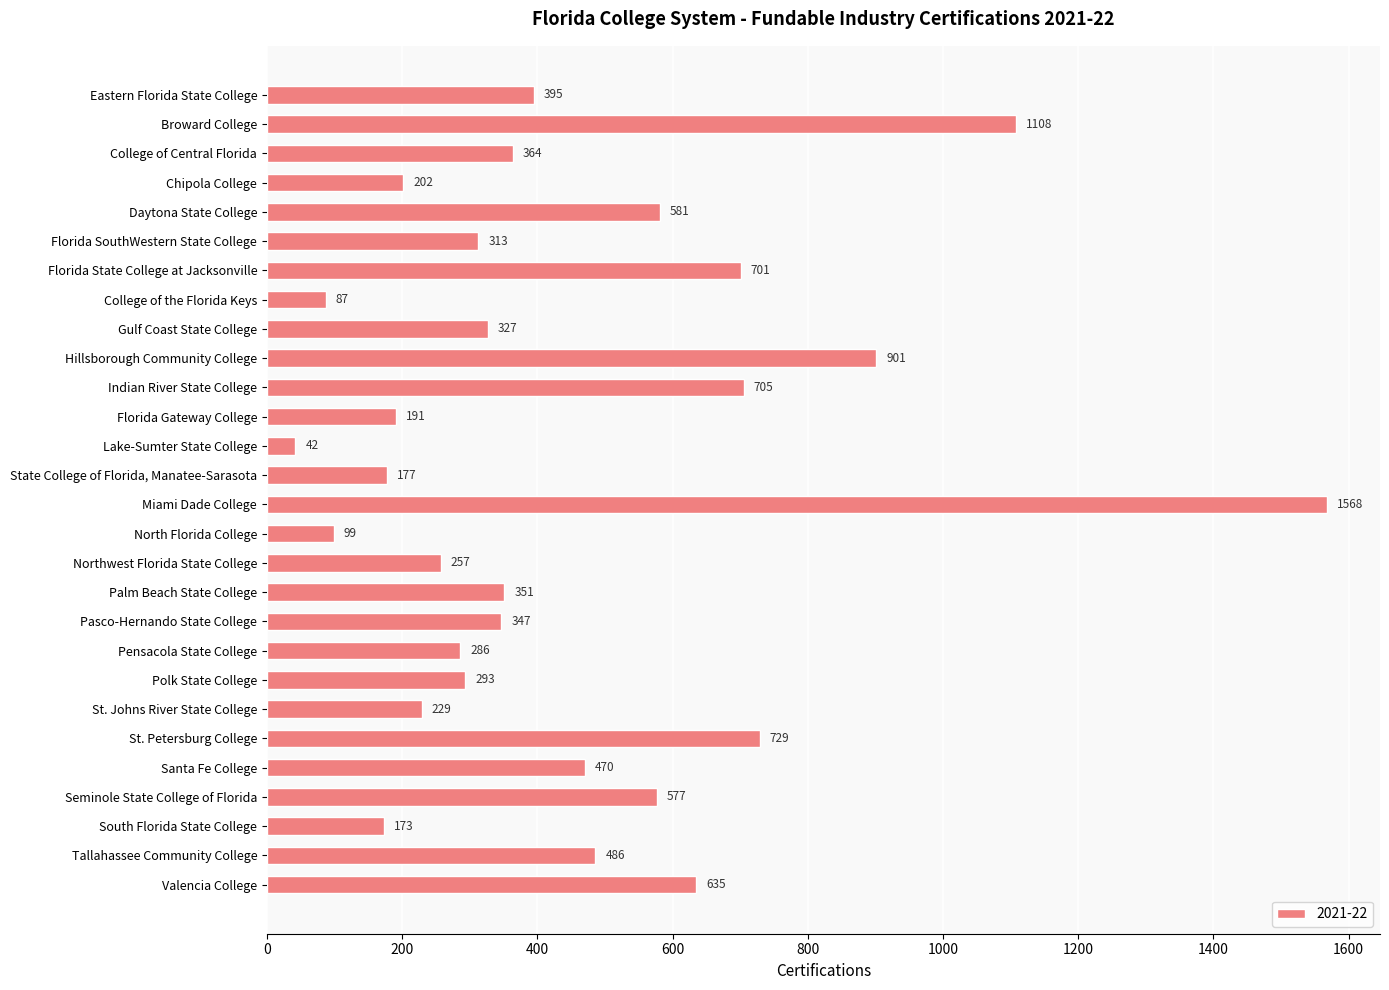

Rank the categories by value from highest to lowest.

Miami Dade College, Broward College, Hillsborough Community College, St. Petersburg College, Indian River State College, Florida State College at Jacksonville, Valencia College, Daytona State College, Seminole State College of Florida, Tallahassee Community College, Santa Fe College, Eastern Florida State College, College of Central Florida, Palm Beach State College, Pasco-Hernando State College, Gulf Coast State College, Florida SouthWestern State College, Polk State College, Pensacola State College, Northwest Florida State College, St. Johns River State College, Chipola College, Florida Gateway College, State College of Florida, Manatee-Sarasota, South Florida State College, North Florida College, College of the Florida Keys, Lake-Sumter State College